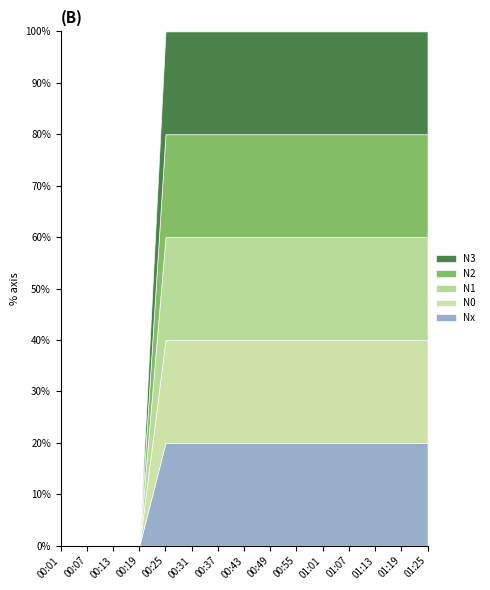

Does the chart have visible grid lines?

No